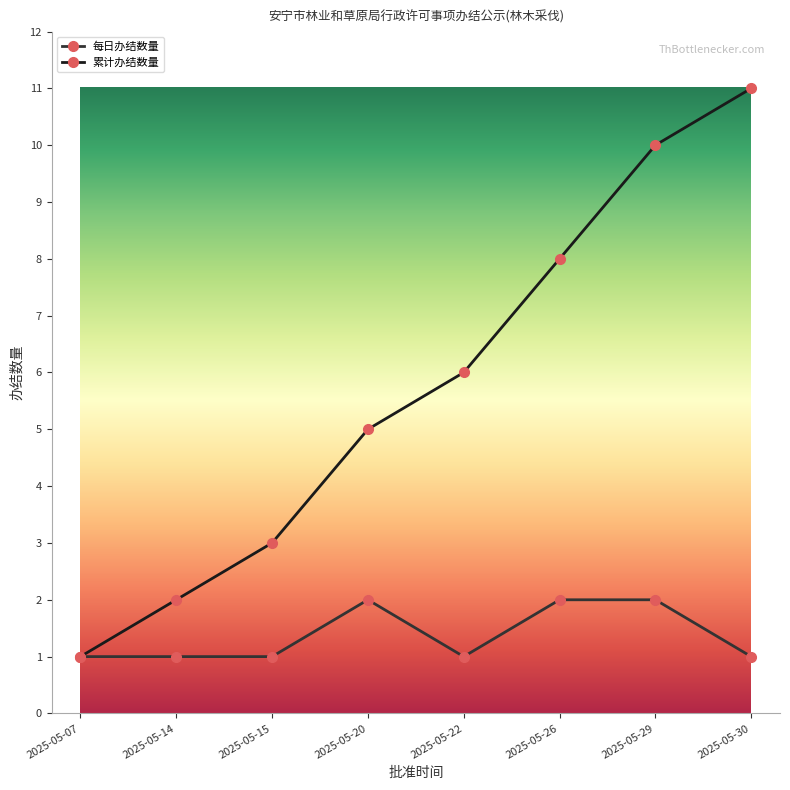

What is the approximate value of 每日办结数量 at 2025-05-26?

2